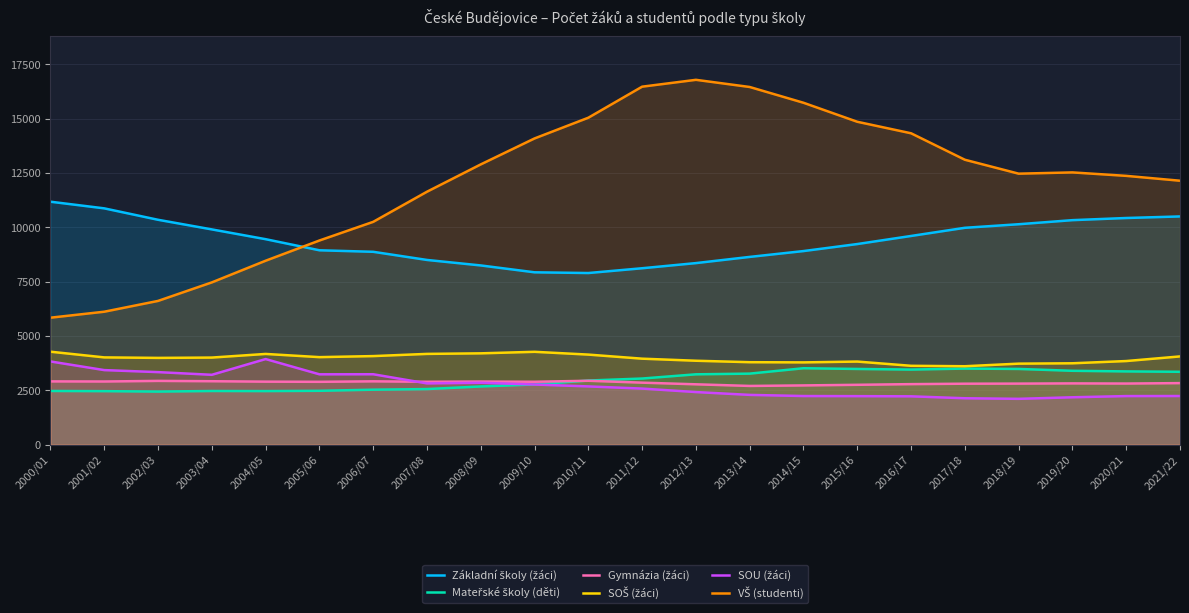

After their last crossing, which series has the higher values: Základní školy (žáci) or VŠ (studenti)?

VŠ (studenti)